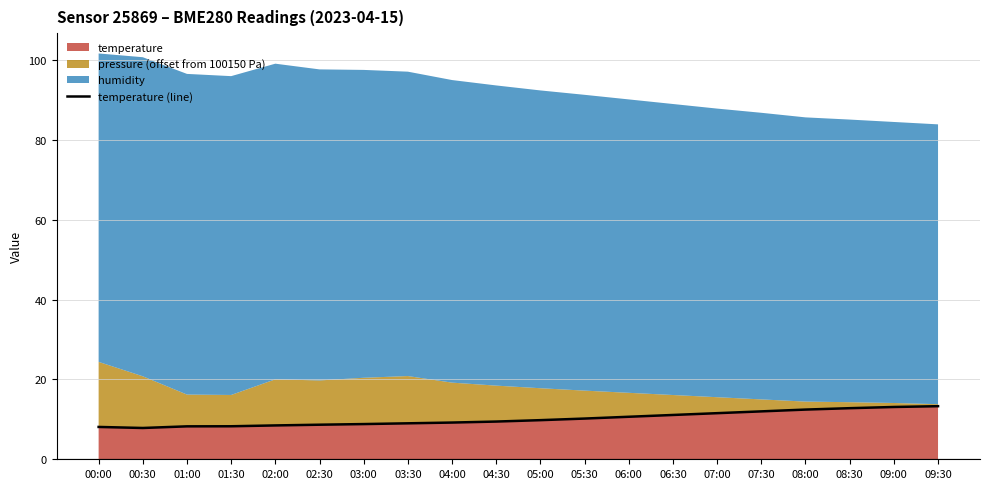

Reading left to right, what are all the values shown in this chart?

8.1	7.8	8.2	8.3	8.5	8.7	8.8	9.0	9.2	9.4	9.8	10.2	10.7	11.1	11.6	12.0	12.4	12.8	13.1	13.3